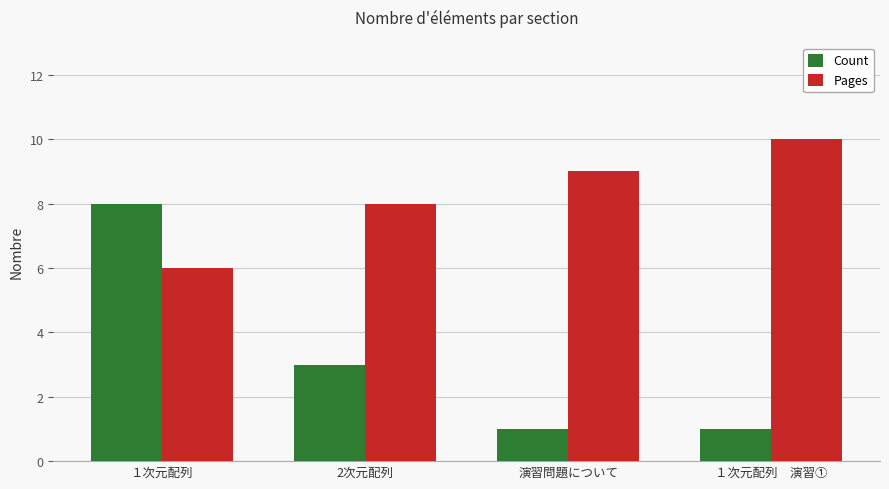

What is the maximum value shown in the chart?

10